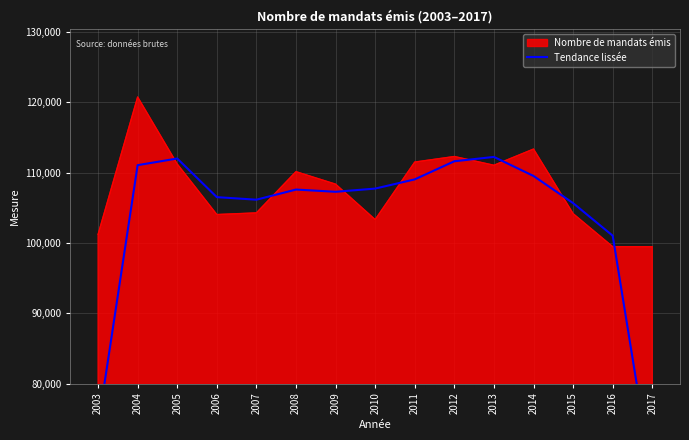

Which category has the highest value in the Nombre de mandats émis series?

2004